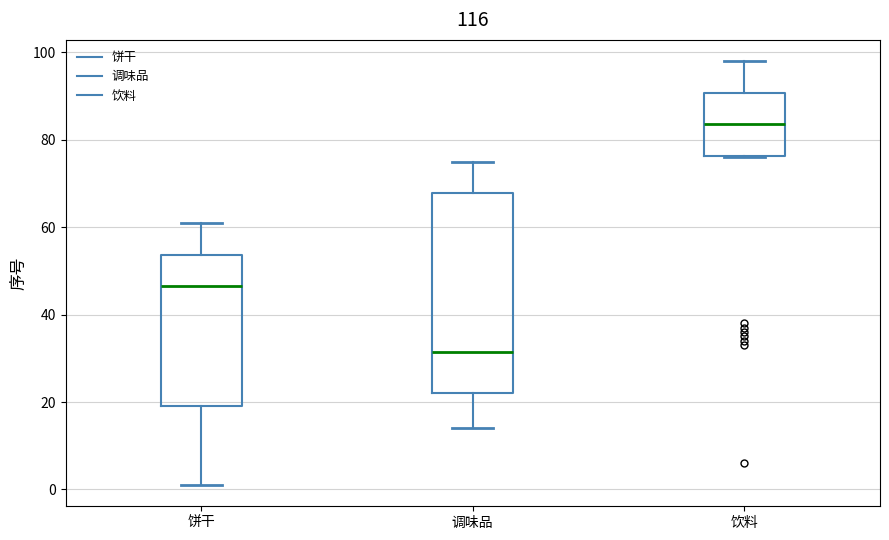

Reading left to right, transcribe this box plot: for each box, give where its median line is, the range the box spans, and where its two whiskers end, as read against the y-axis. The values are not printed on the chart, so give them approximately, as read against the axis.

饼干: median 46, box 20 to 54, whiskers 2 to 62
调味品: median 32, box 22 to 68, whiskers 14 to 76
饮料: median 84, box 76 to 90, whiskers 76 to 98